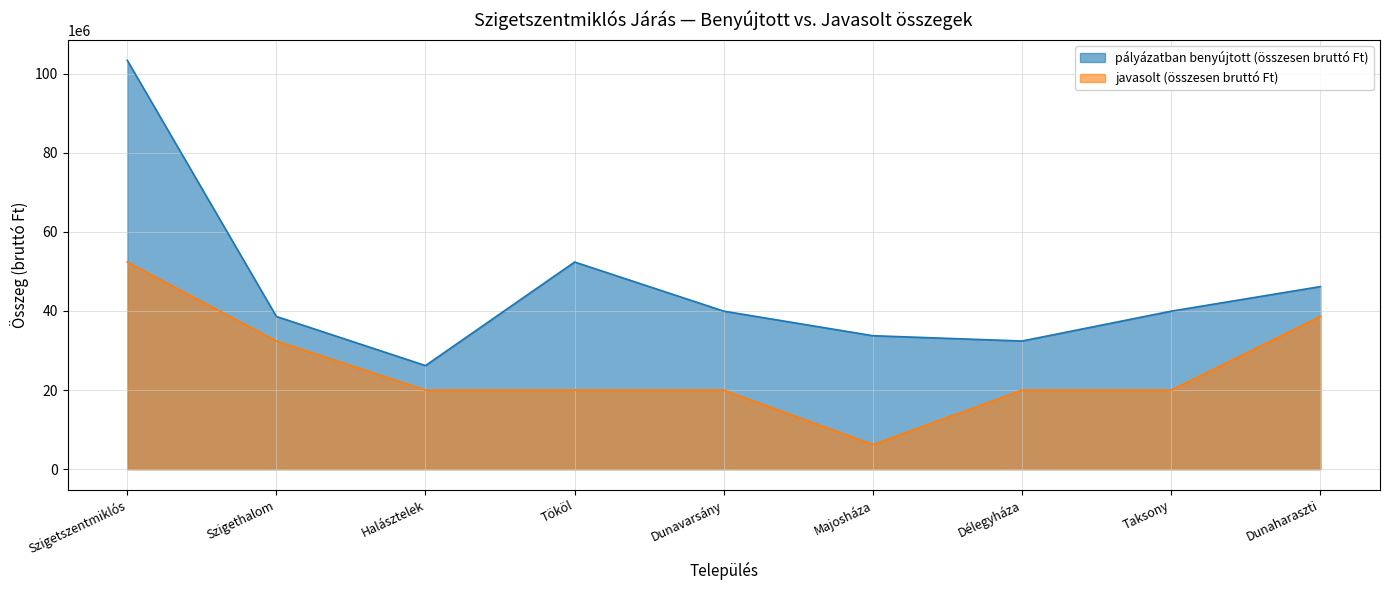

Rank the series at Halásztelek from highest to lowest value.

pályázatban benyújtott (összesen bruttó Ft), javasolt (összesen bruttó Ft)